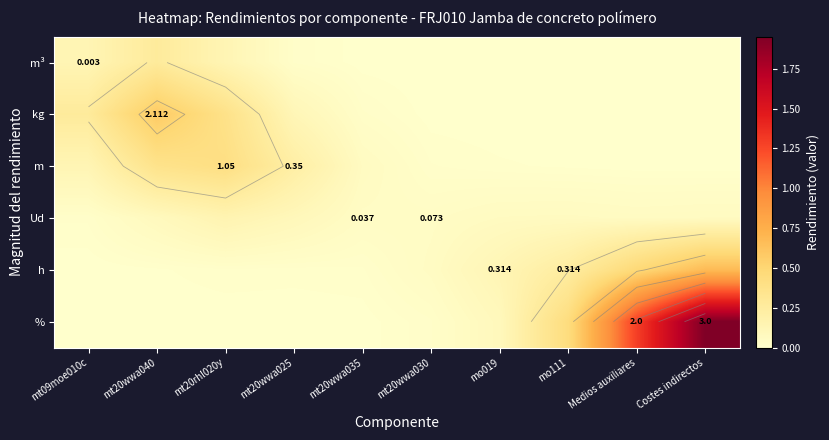

What is the difference between the highest and lowest values at mt20wwa025?

0.2